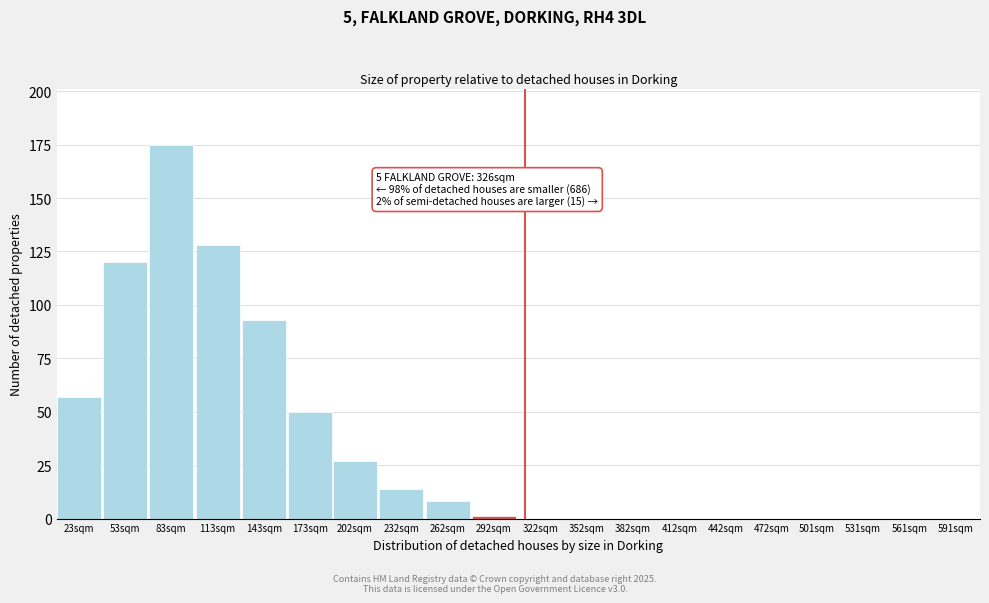

Reading right to left, transcribe all the data shown in this chart.

591sqm=0	561sqm=0	531sqm=0	501sqm=0	472sqm=0	442sqm=0	412sqm=0	382sqm=0	352sqm=0	322sqm=0	292sqm=1	262sqm=8	232sqm=14	202sqm=27	173sqm=50	143sqm=93	113sqm=128	83sqm=175	53sqm=120	23sqm=57